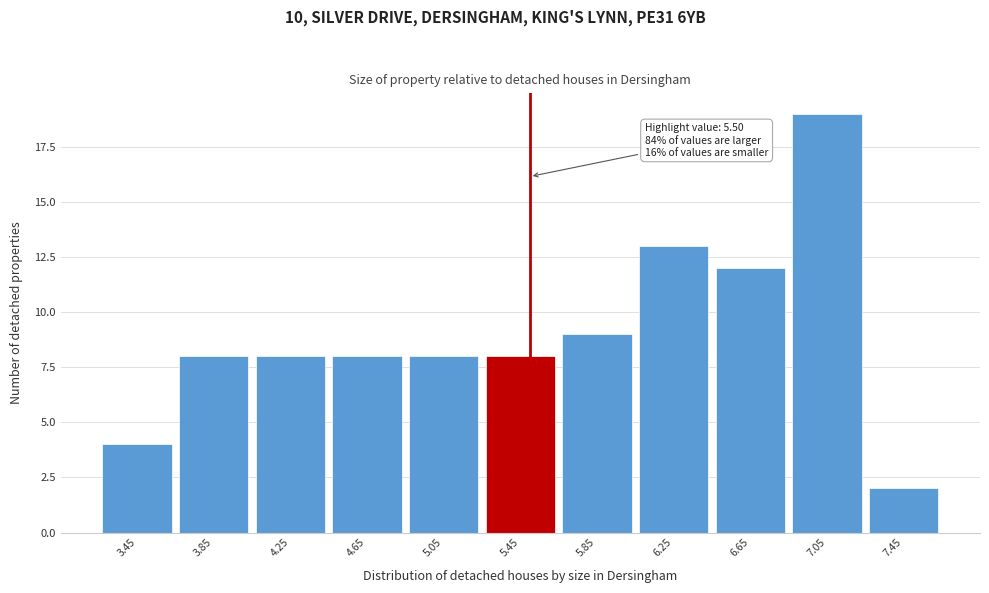

Which range on the x-axis has the tallest bar?

6.85 to 7.25